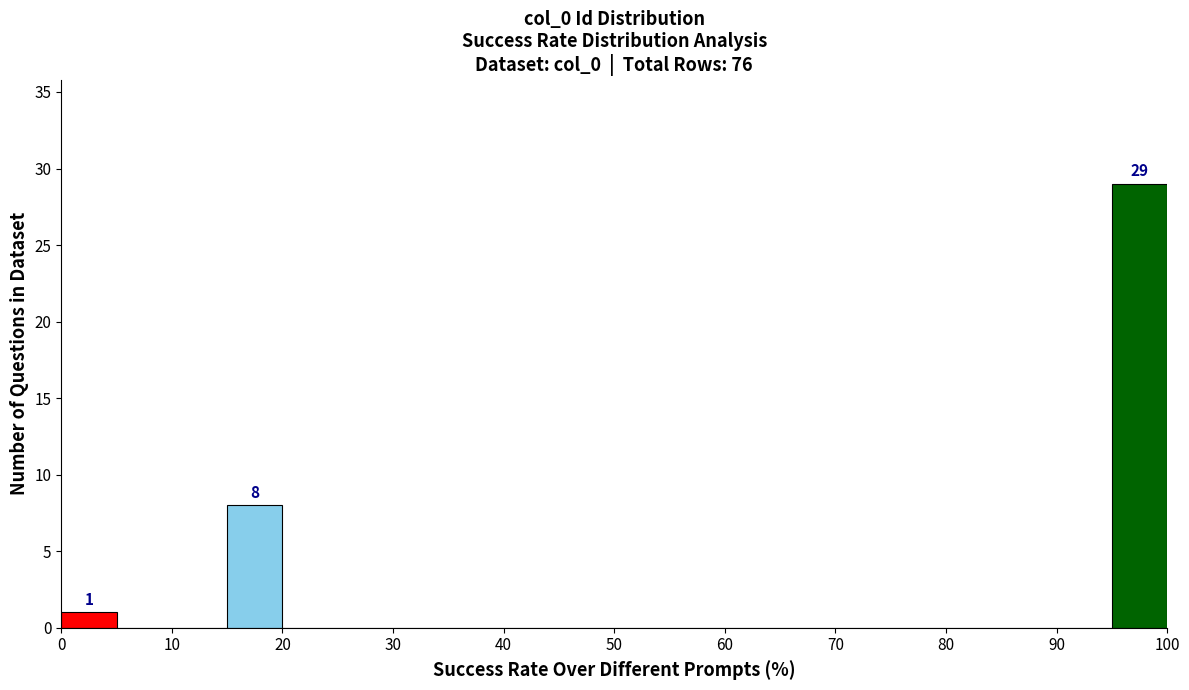

Which range on the x-axis has the tallest bar?

95 to 100